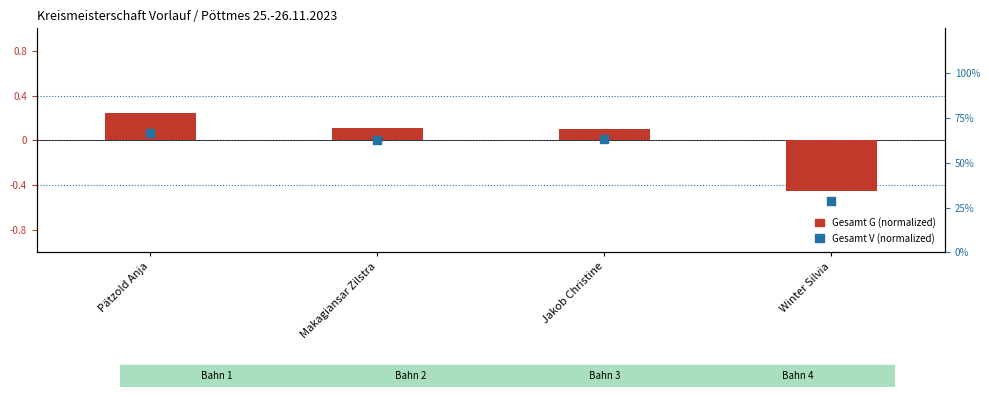

At how many categories does at least one series exceed 0?

4